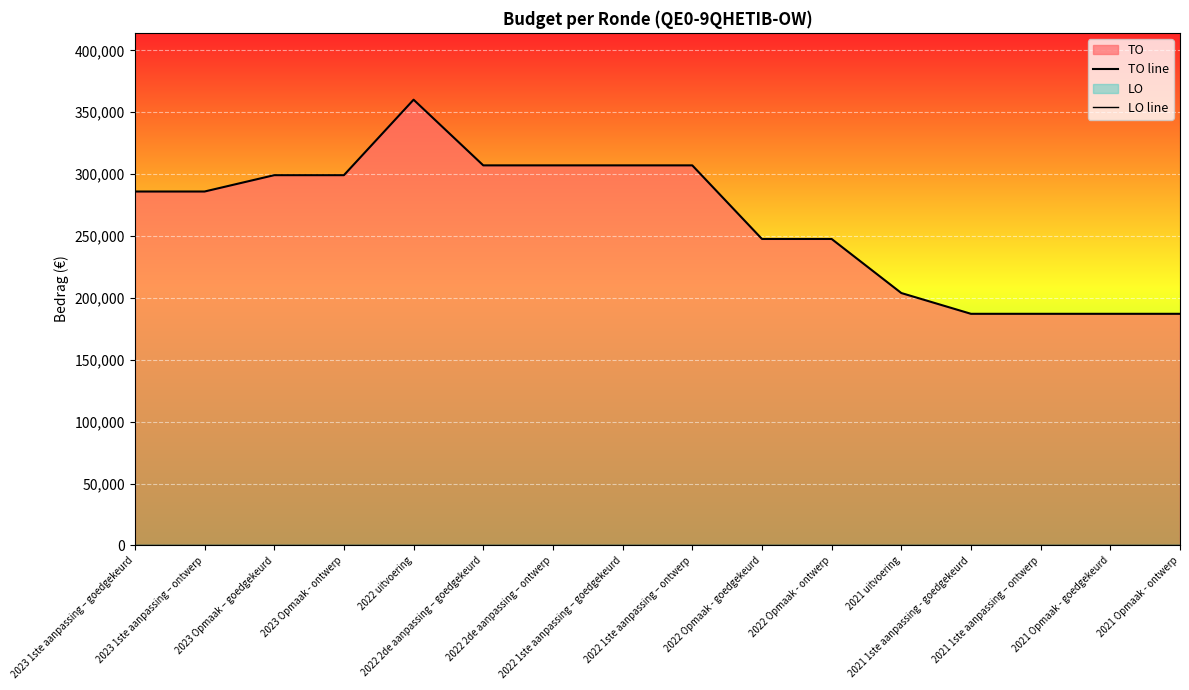

True or false: TO line has a value of 285976 at 2023 1ste aanpassing – ontwerp.

True